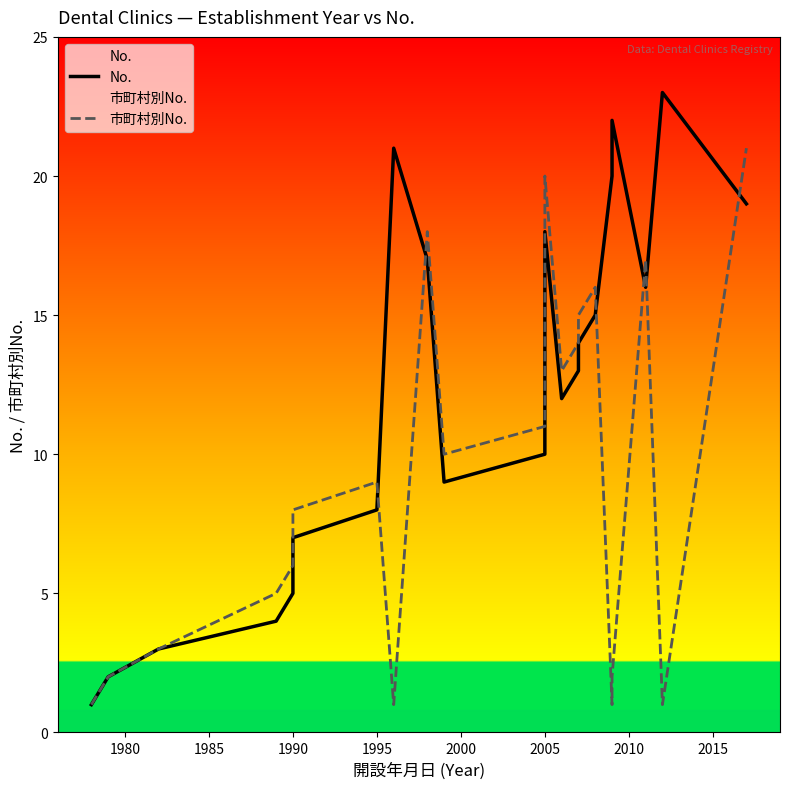

Reading left to right, list all the values displayed in this chart.

No.: 1	2	3	4	5	6	7	8	21	17	9	10	11	18	12	13	14	15	20	22	16	23	19
市町村別No.: 1	2	3	5	6	7	8	9	1	18	10	11	12	20	13	14	15	16	1	2	17	1	21